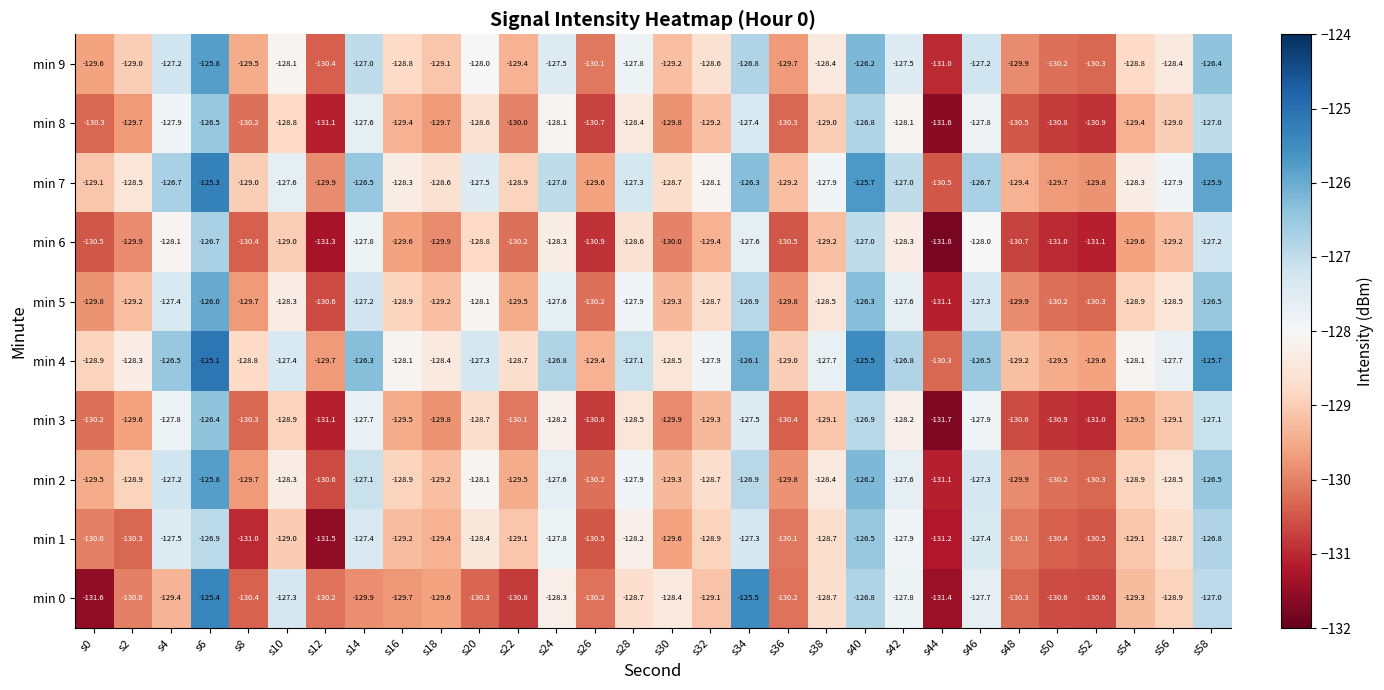

How many data points does each series have?

30